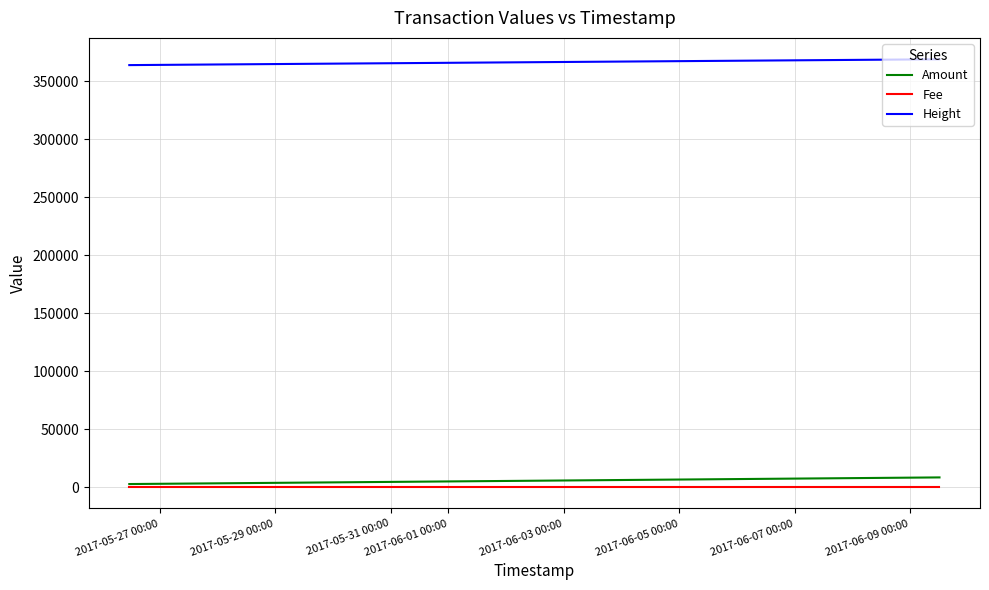

Is this an area chart (filled region under the line)?

No